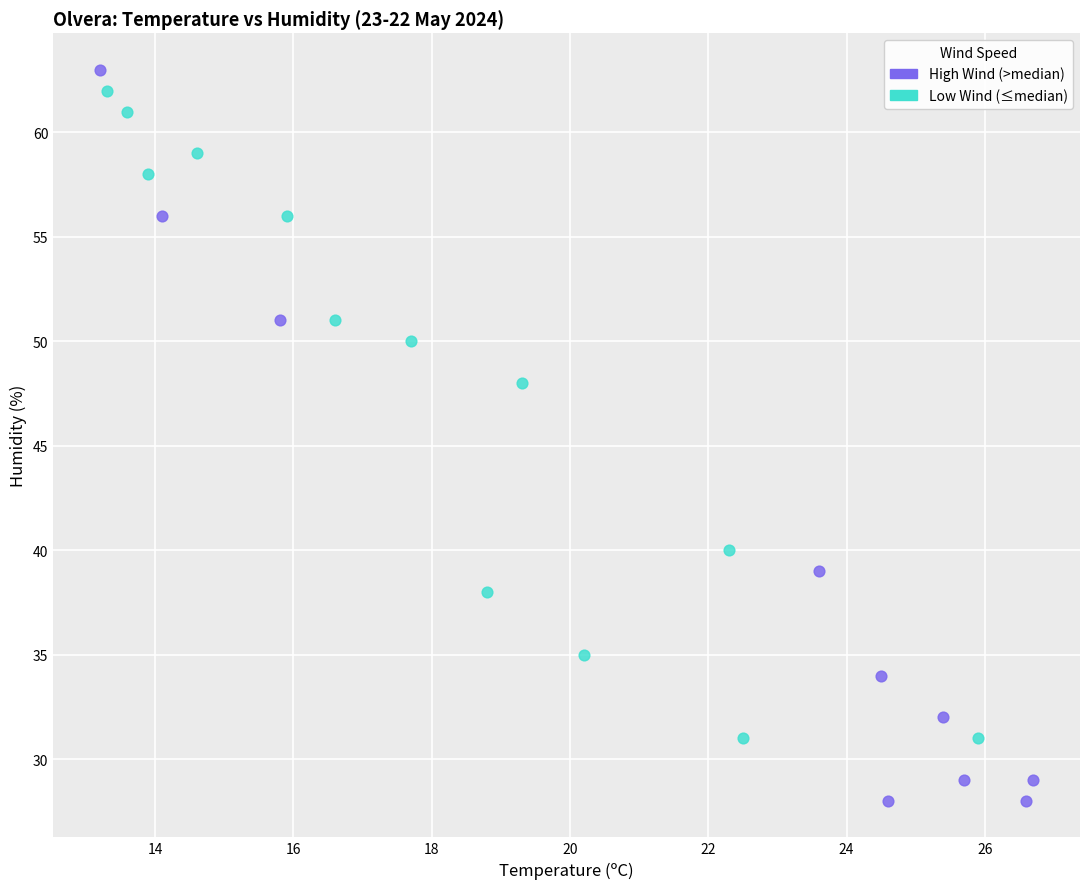

What are all the series names shown in the legend?

High Wind (>median), Low Wind (≤median)